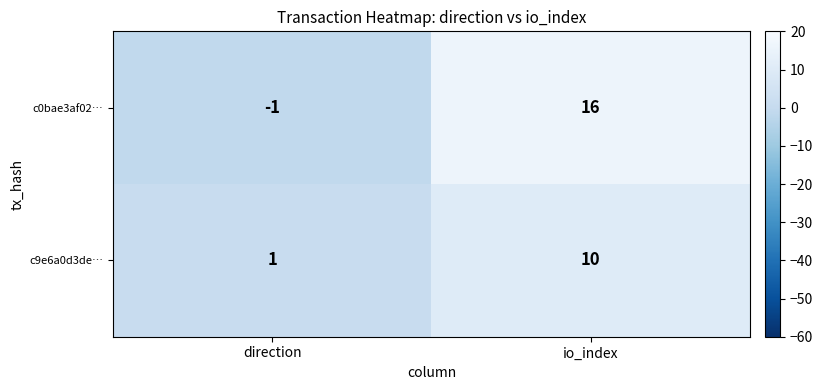

At which label is c0bae3af02… closest to 7?

direction